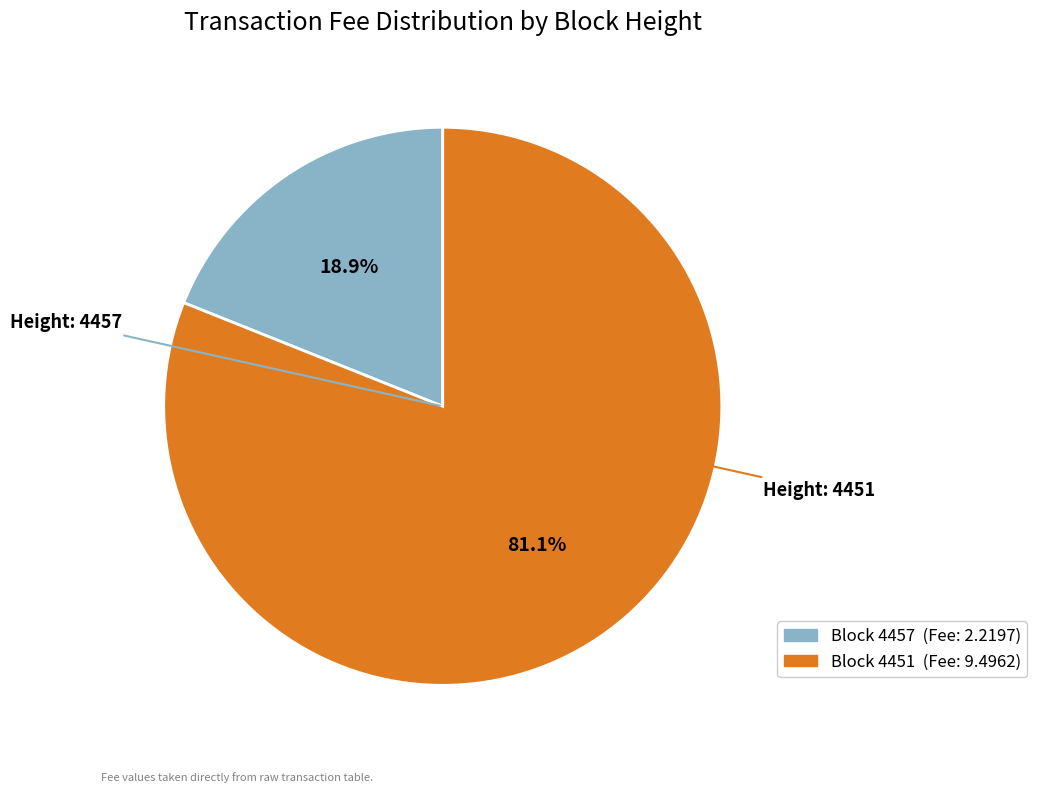

Is there a majority slice in this chart?

Yes